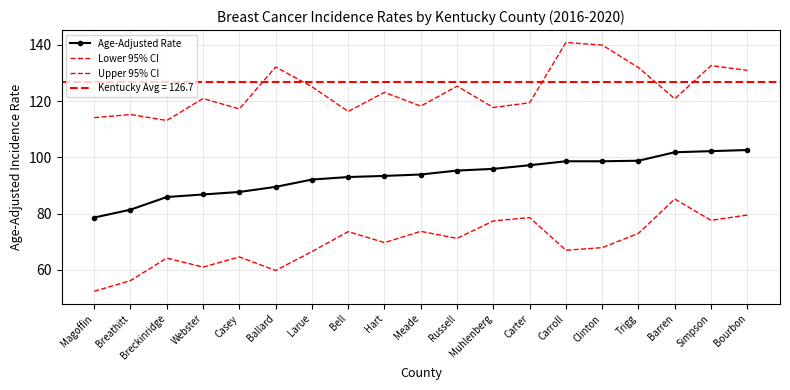

What is the lowest value of the Age-Adjusted Rate series?

78.6